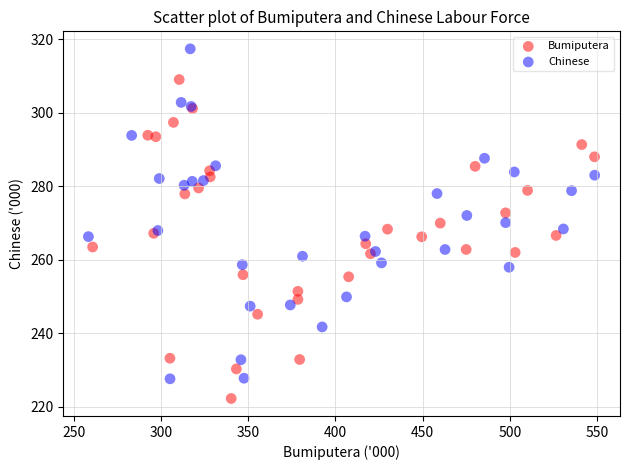

Which series reaches the maximum Y coordinate?

Chinese